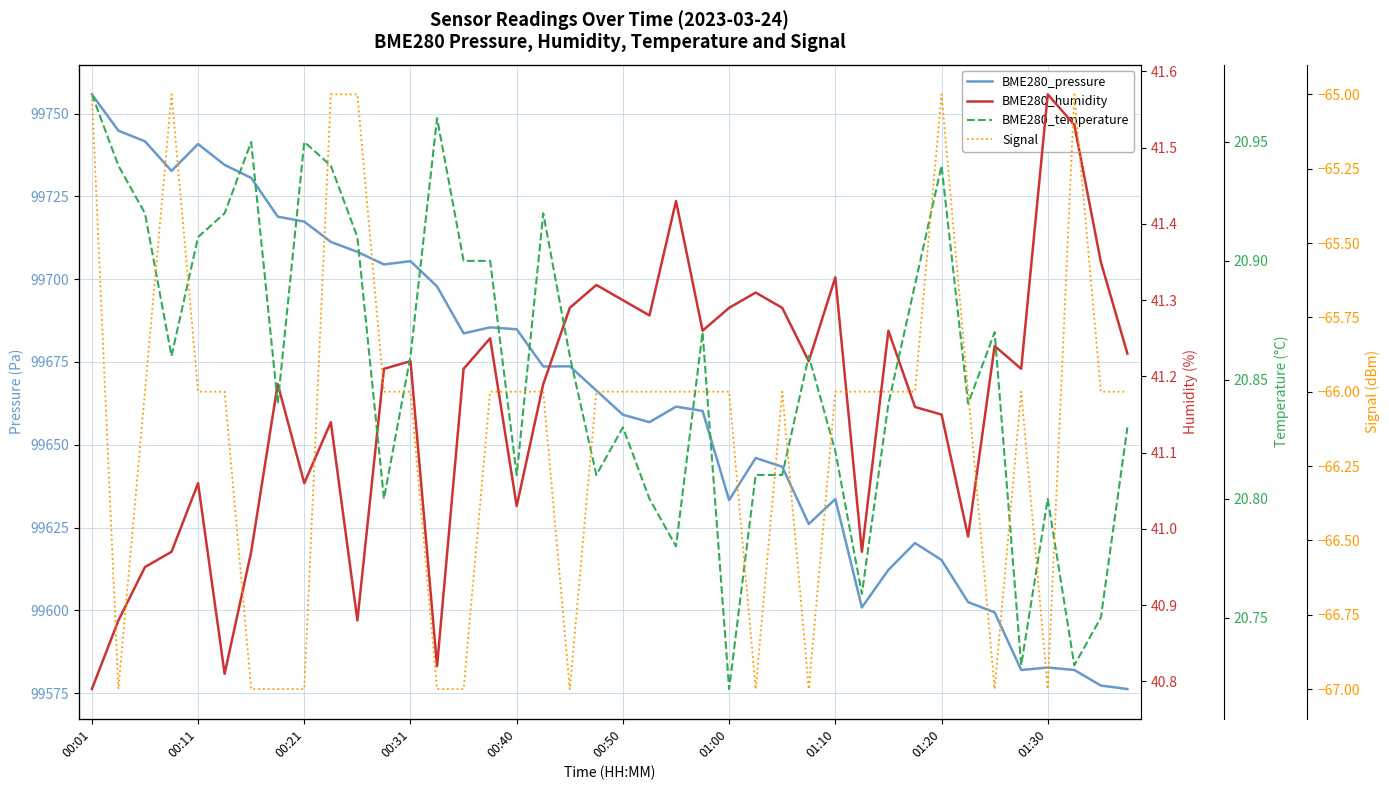

Which series has the widest spread of values?

BME280_pressure